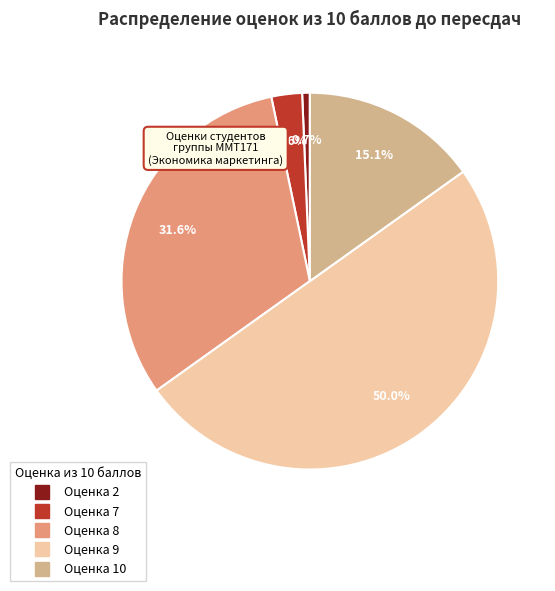

Count the number of slices in the pie.

5